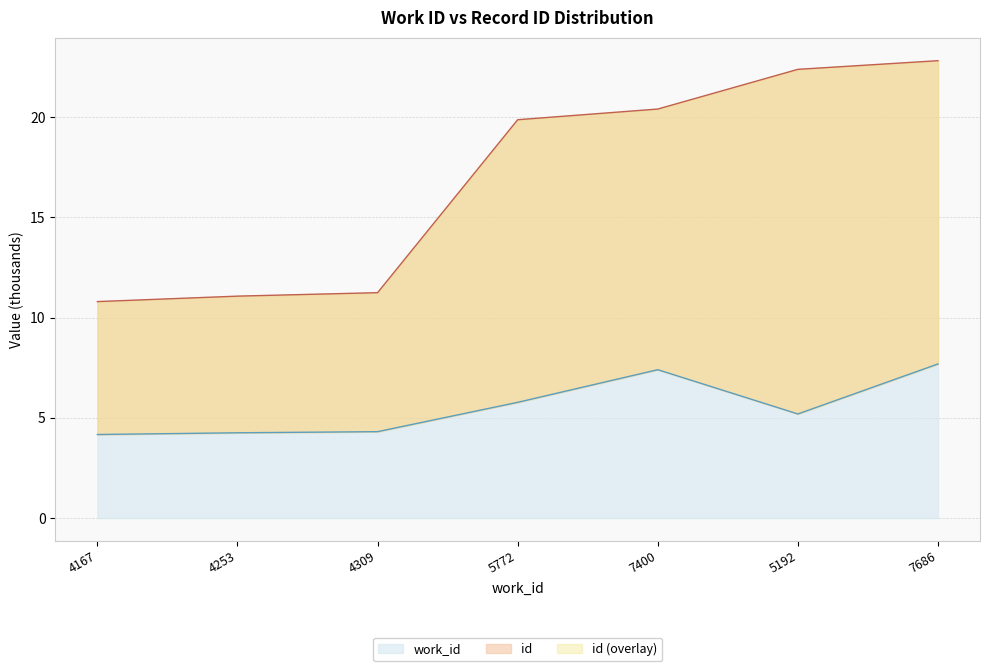

The value of id at 7400 is 5.4. True or false?

False